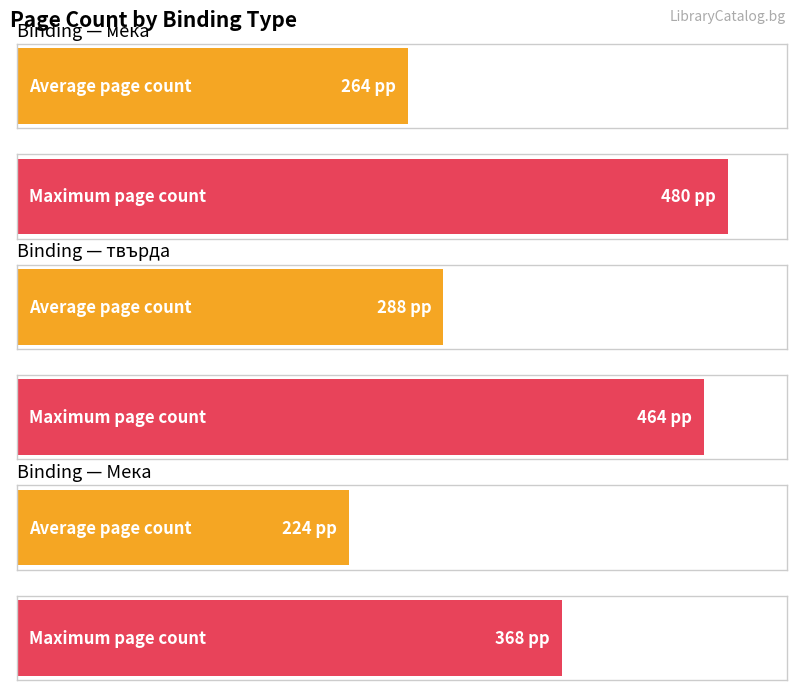

Which has a higher value, Мека or мека?

мека